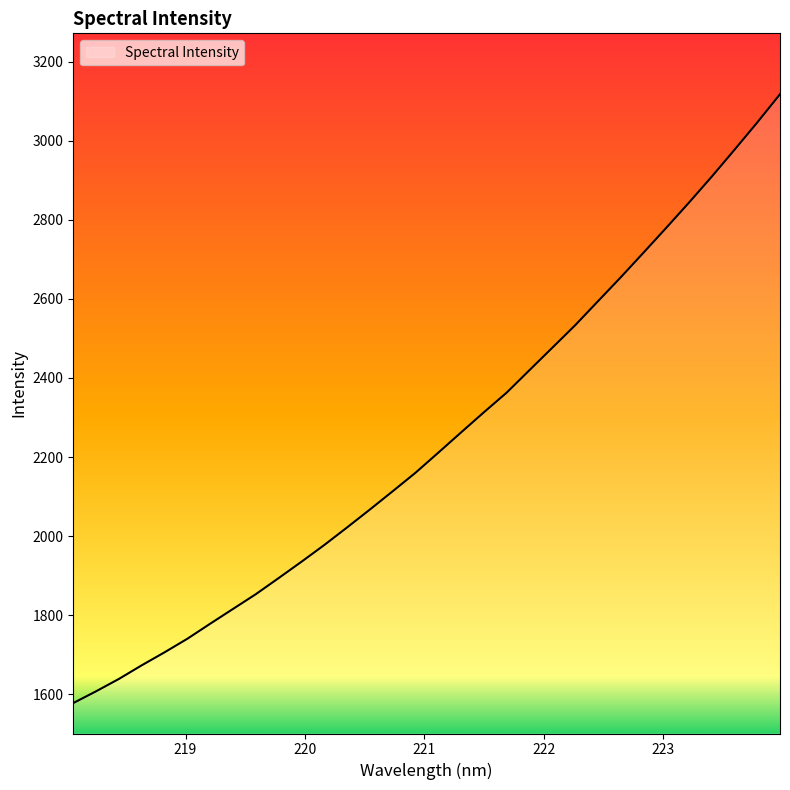

Count the number of data series in this chart.

1